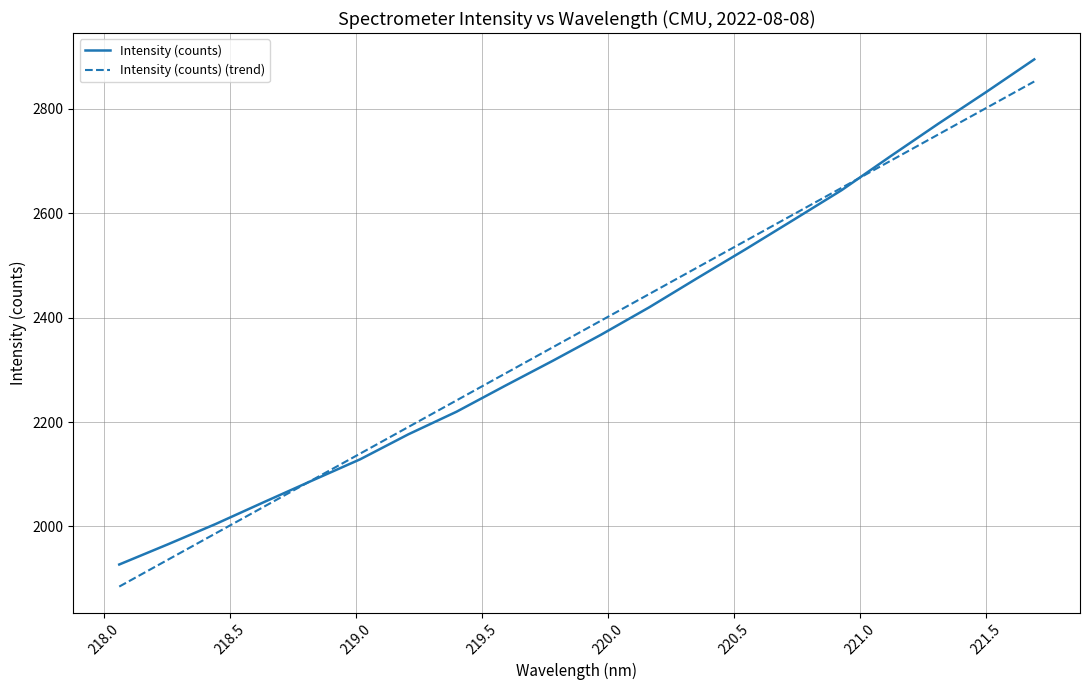

Which series has the widest spread of values?

Intensity (counts)